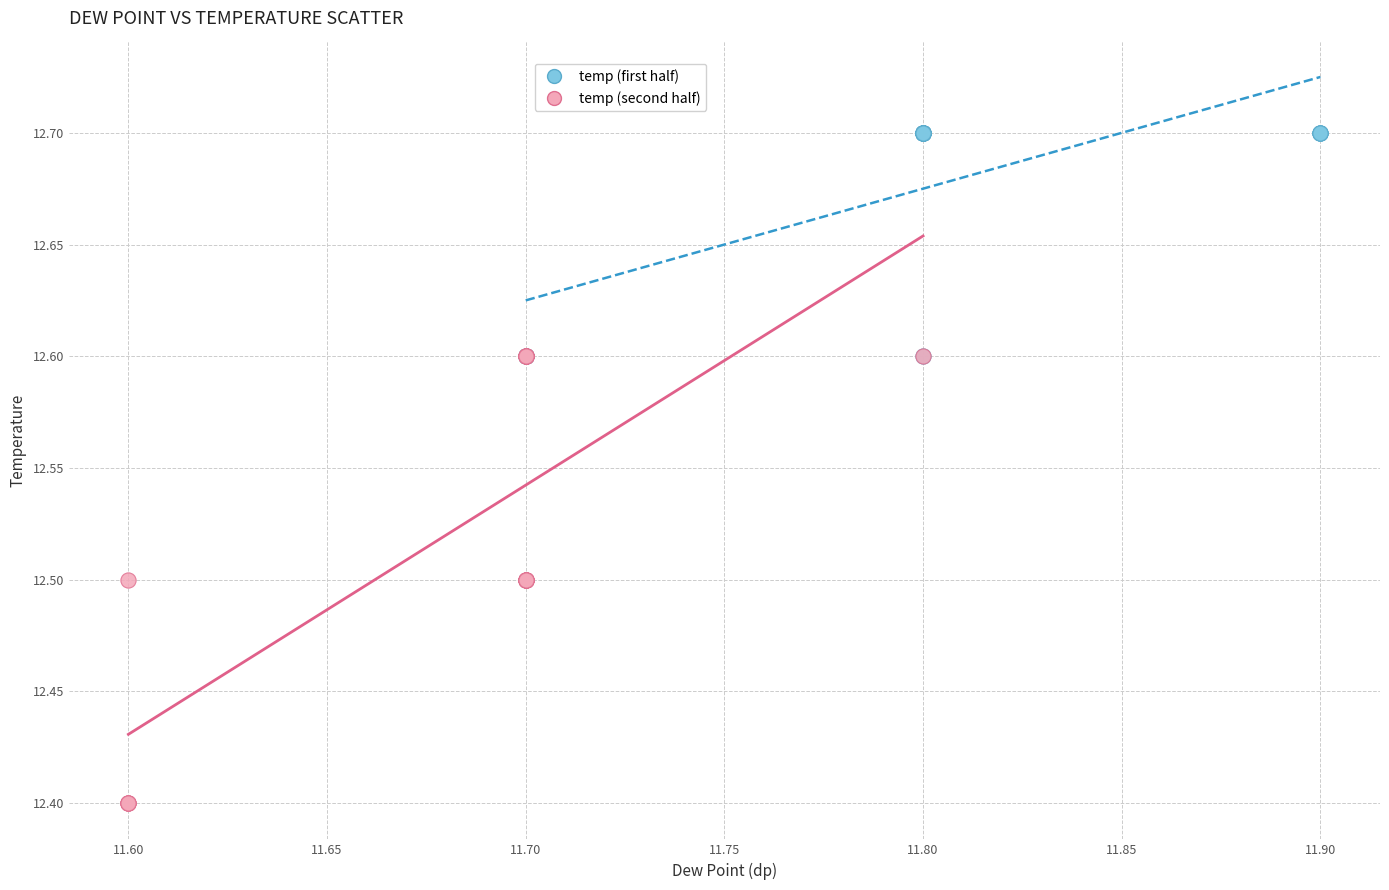

Which series has the widest spread of Y values?

temp (second half)